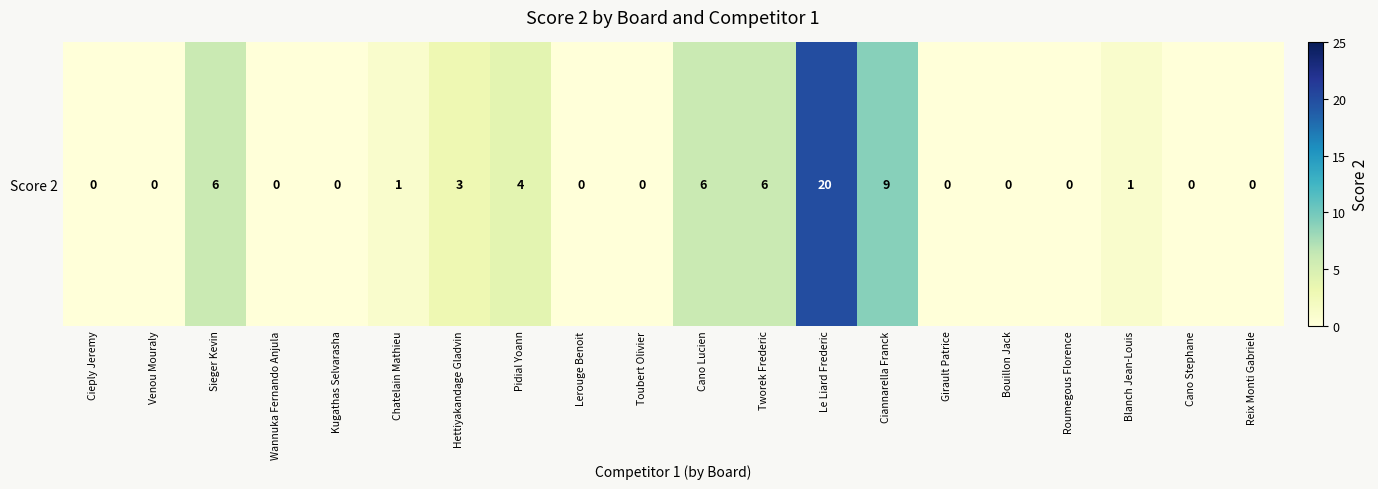

How many values are above zero?

9